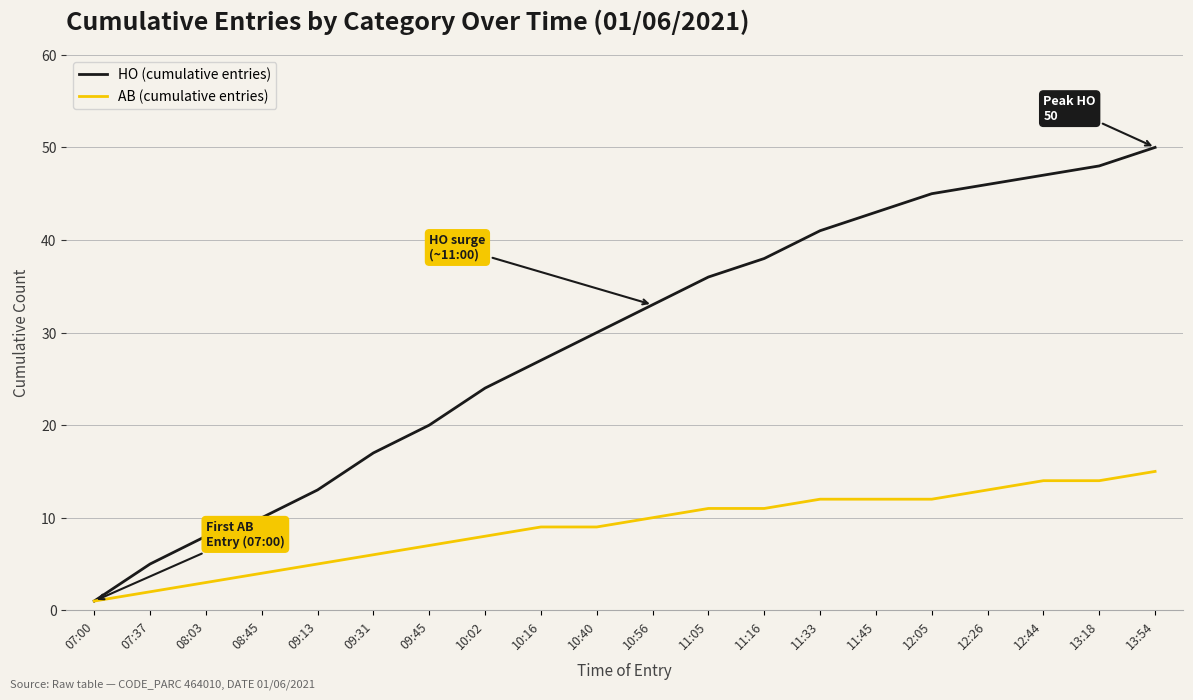

Rank the series at 10:40 from highest to lowest value.

HO (cumulative entries), AB (cumulative entries)